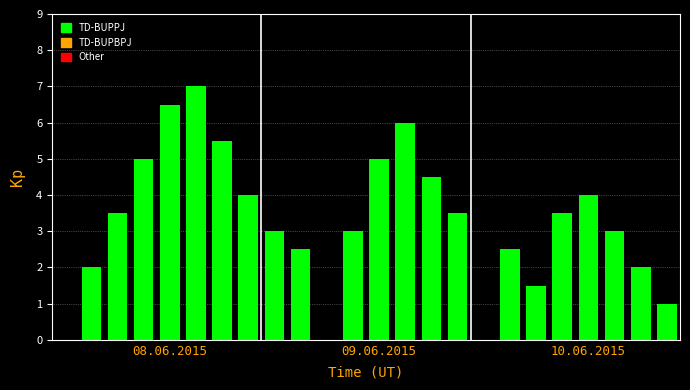

Are the bars horizontal?

No